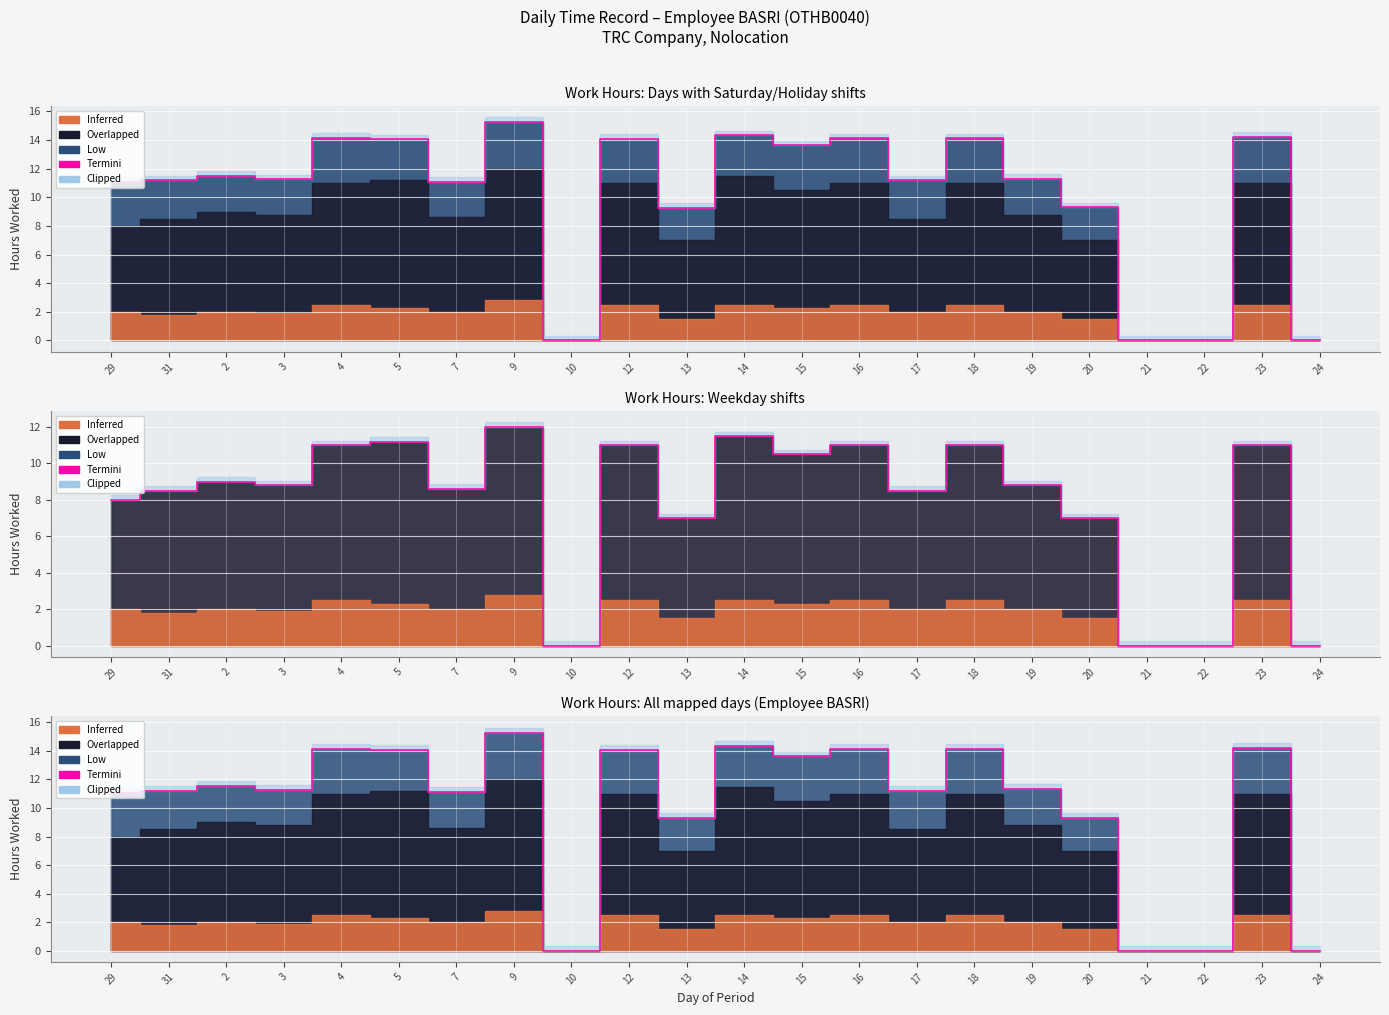

At which category does the data reach its first local valley?

3